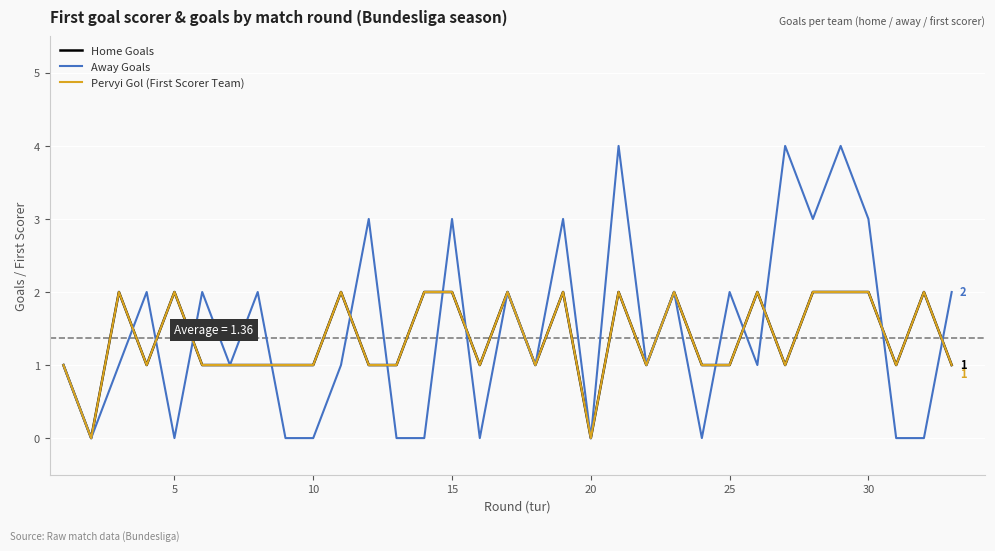

Does the chart display data point markers on the line(s)?

No